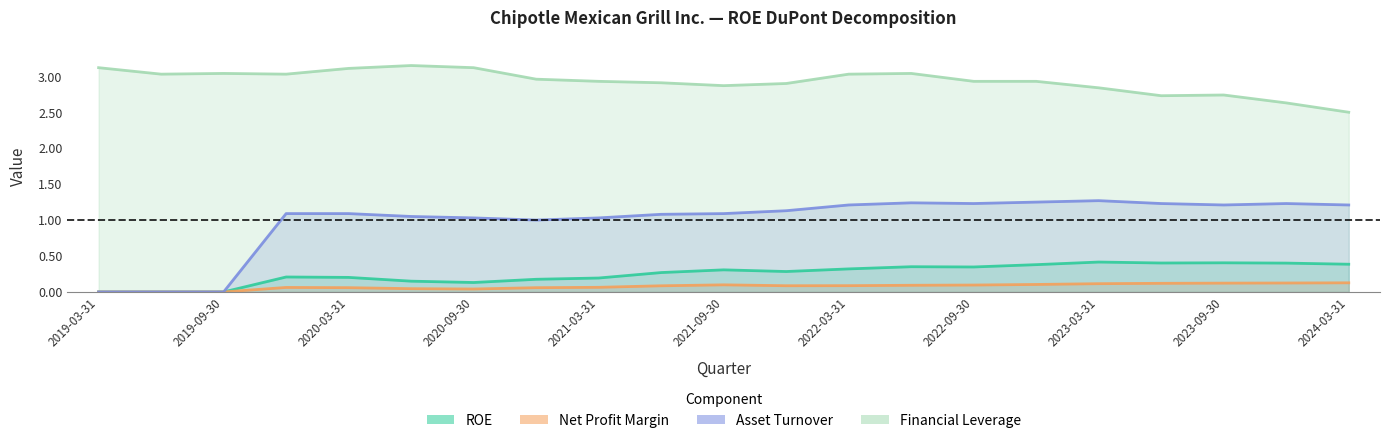

Count the Net Profit Margin values in the range 0 to 1.

21